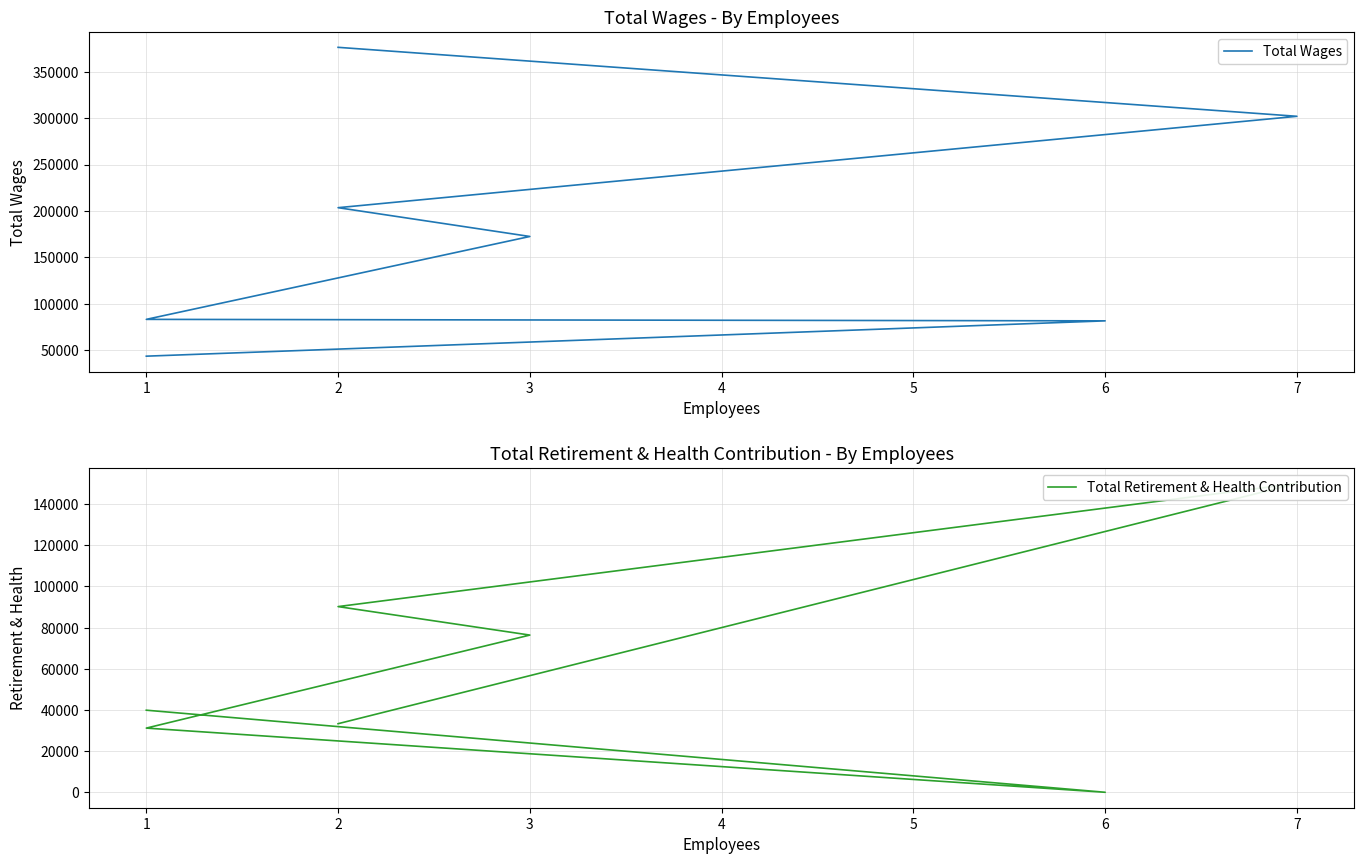

Read the Total Retirement & Health Contribution value at 2.

90195